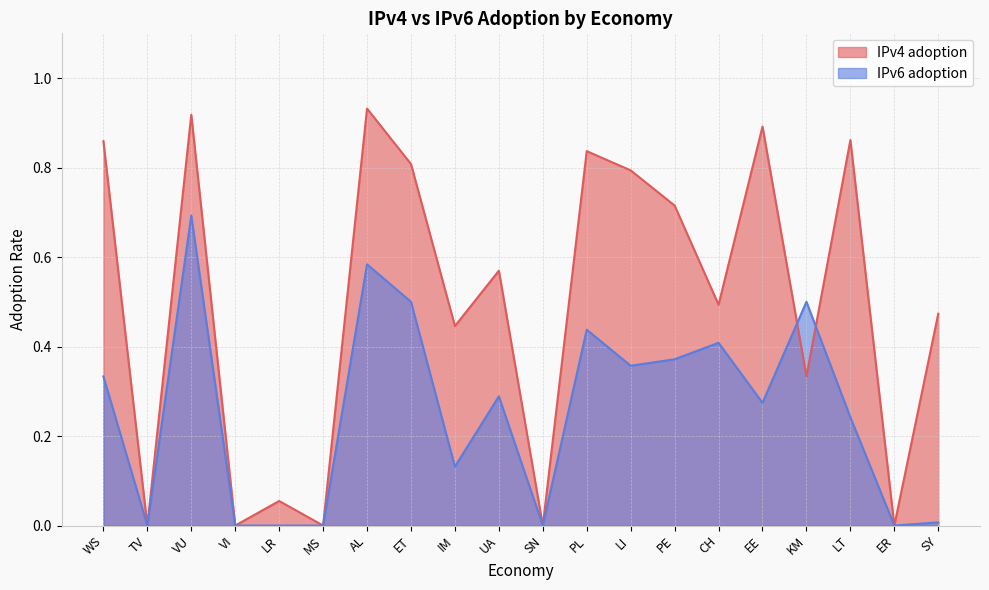

What is the highest value of the IPv4 adoption series?

0.9